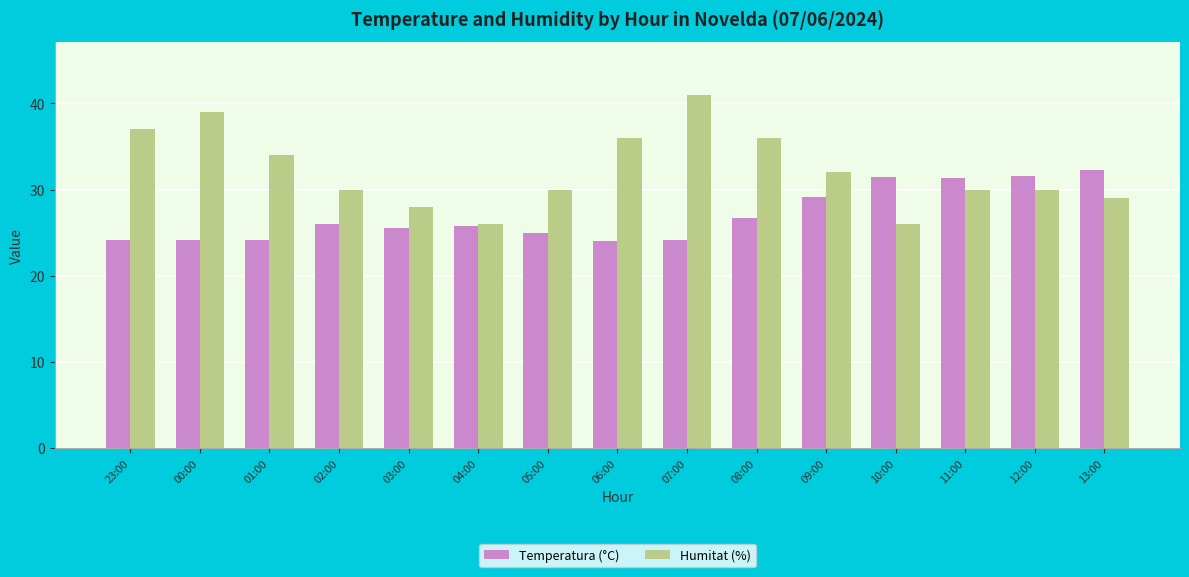

How many series are shown in this chart?

2